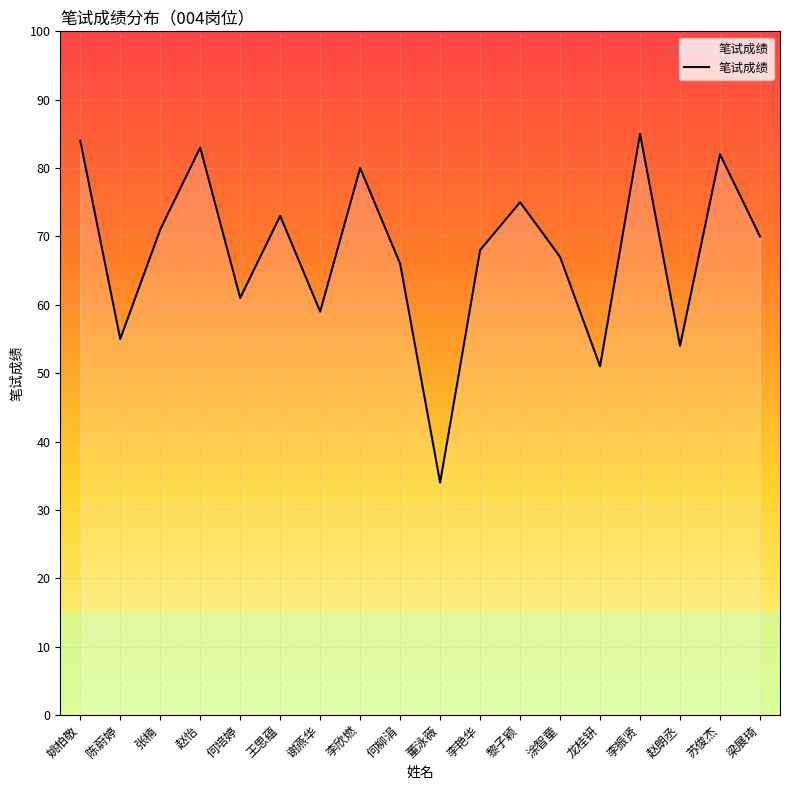

What position from the right is 涂智童?

6